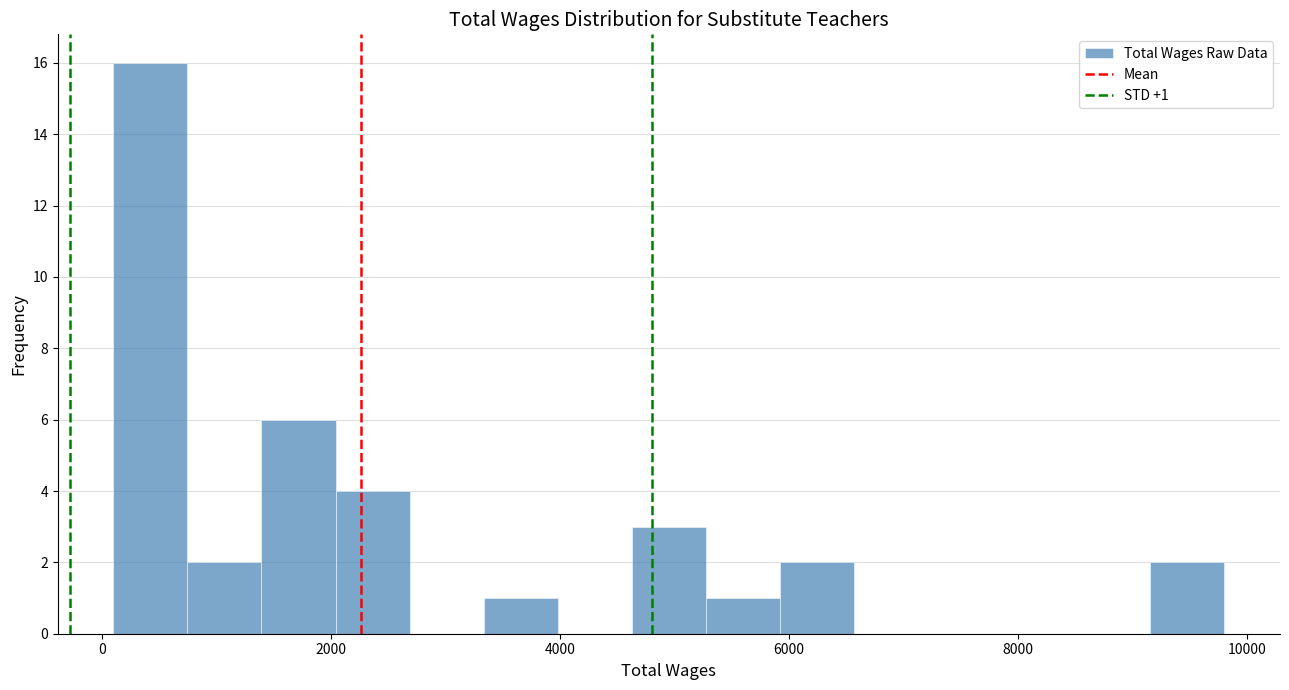

Around what value on the x-axis is the tallest bar? Give the approximate position of its centre, as read against the axis.

400